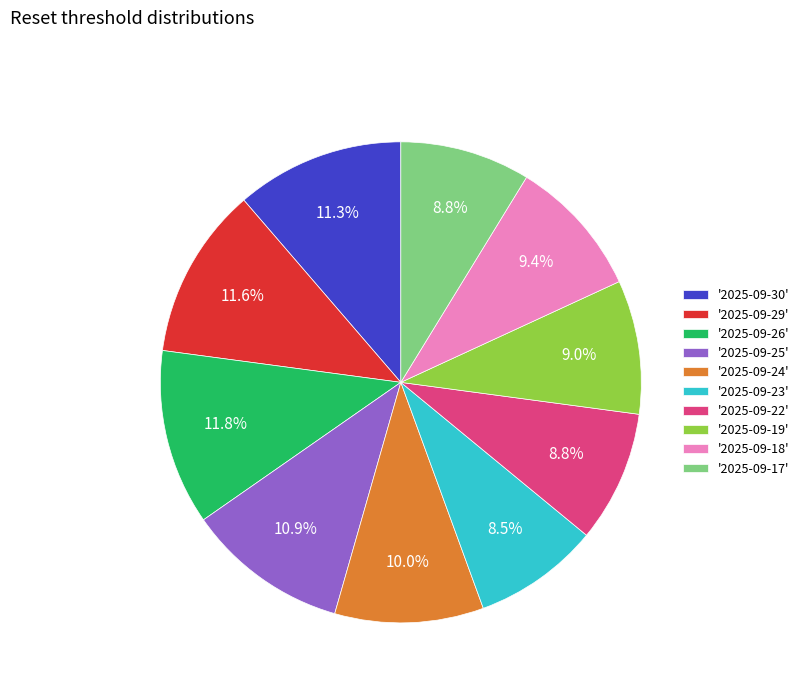

Is there any slice that represents more than half of the pie?

No